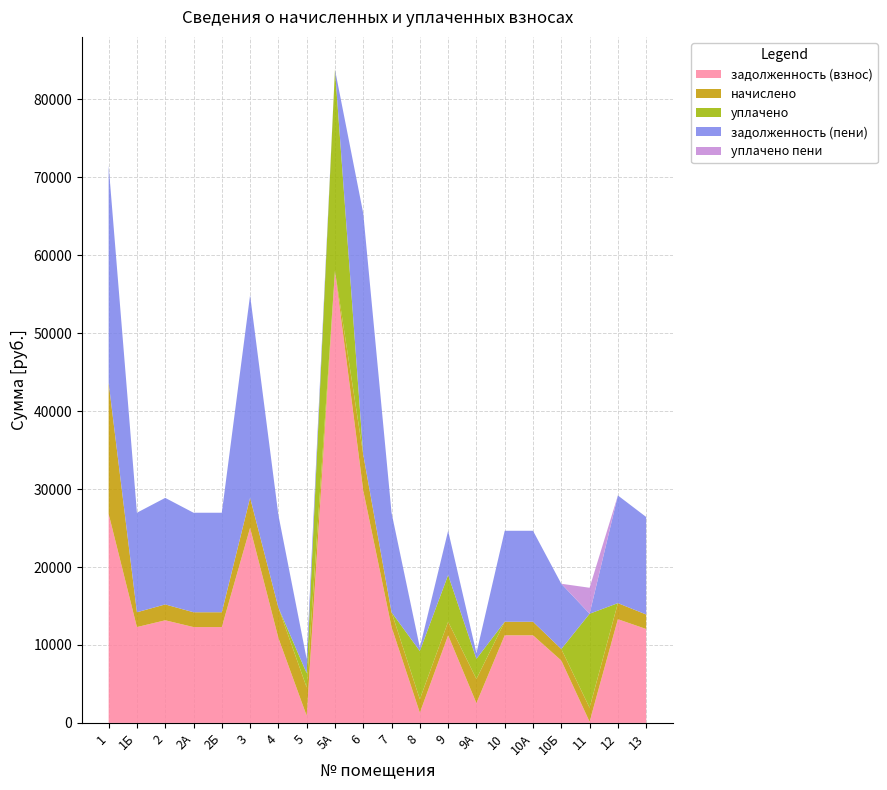

What is the total value across all series at 6?

65364.5